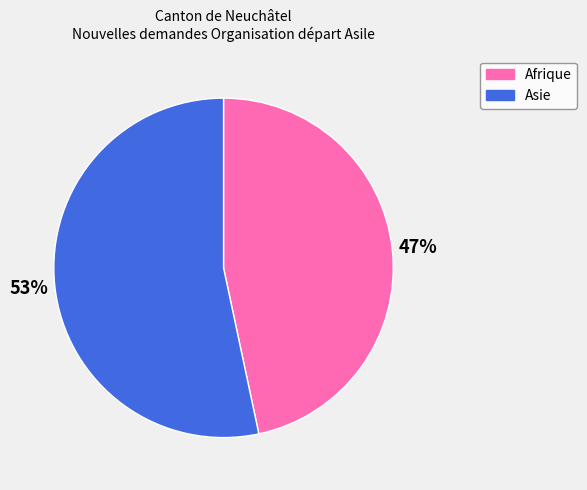

Count the number of slices in the pie.

2